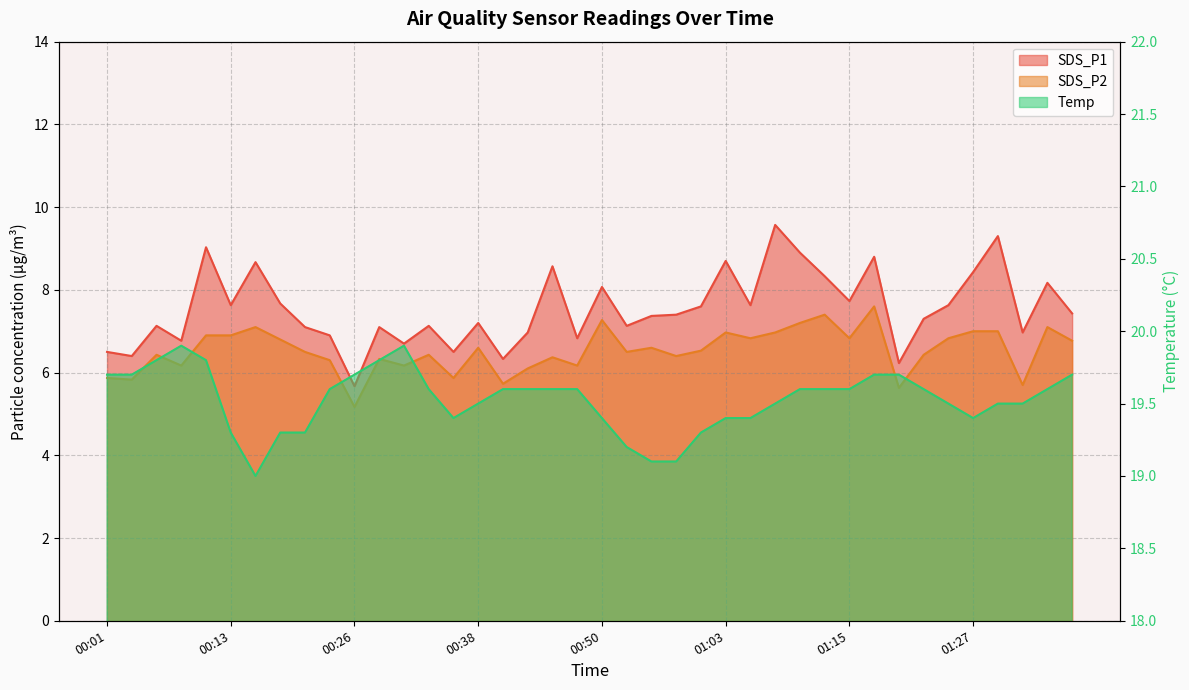

Which series has the widest spread of values?

SDS_P1